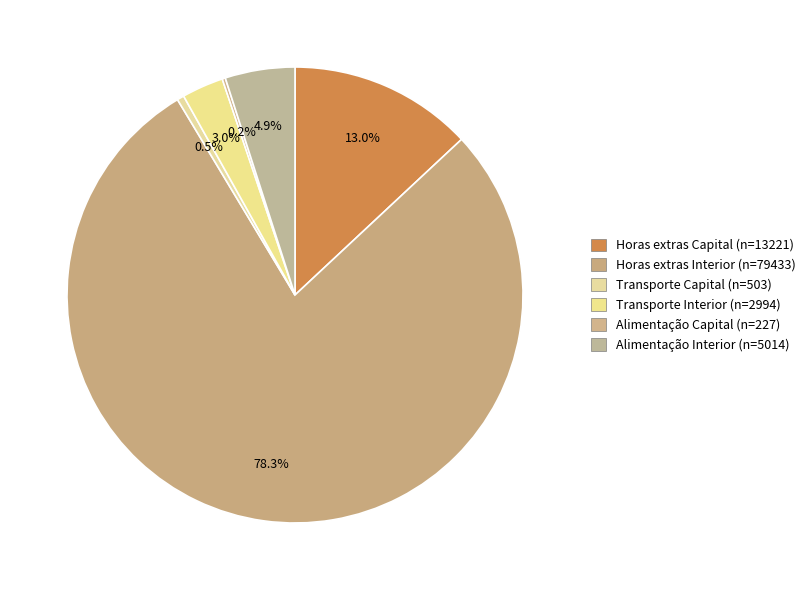

The Transporte Capital slice represents 0% of the pie. True or false?

True